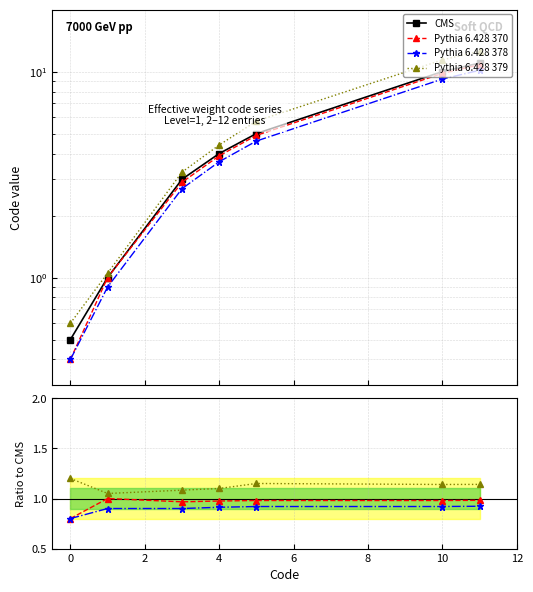

How many lines are shown in the chart?

4